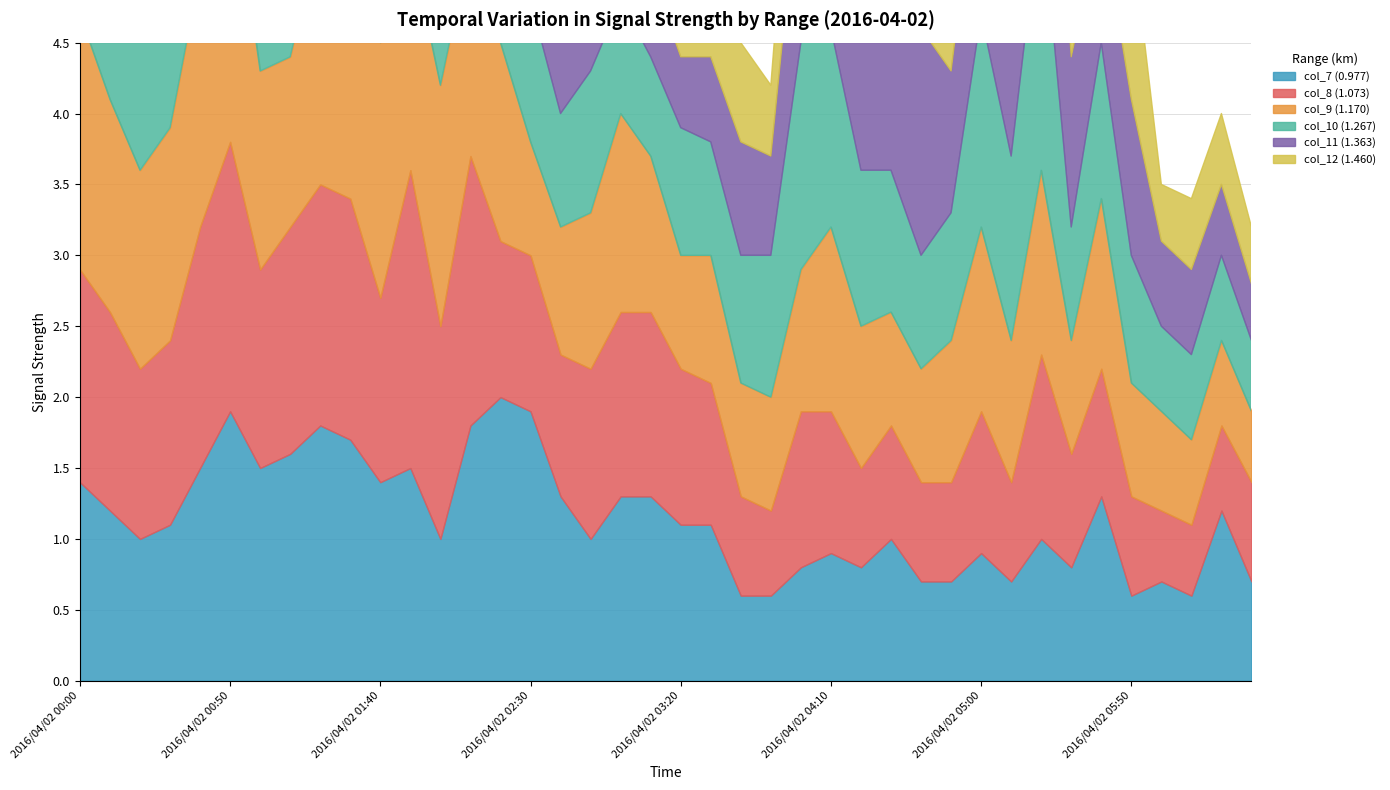

Count the number of categories in the chart.

40